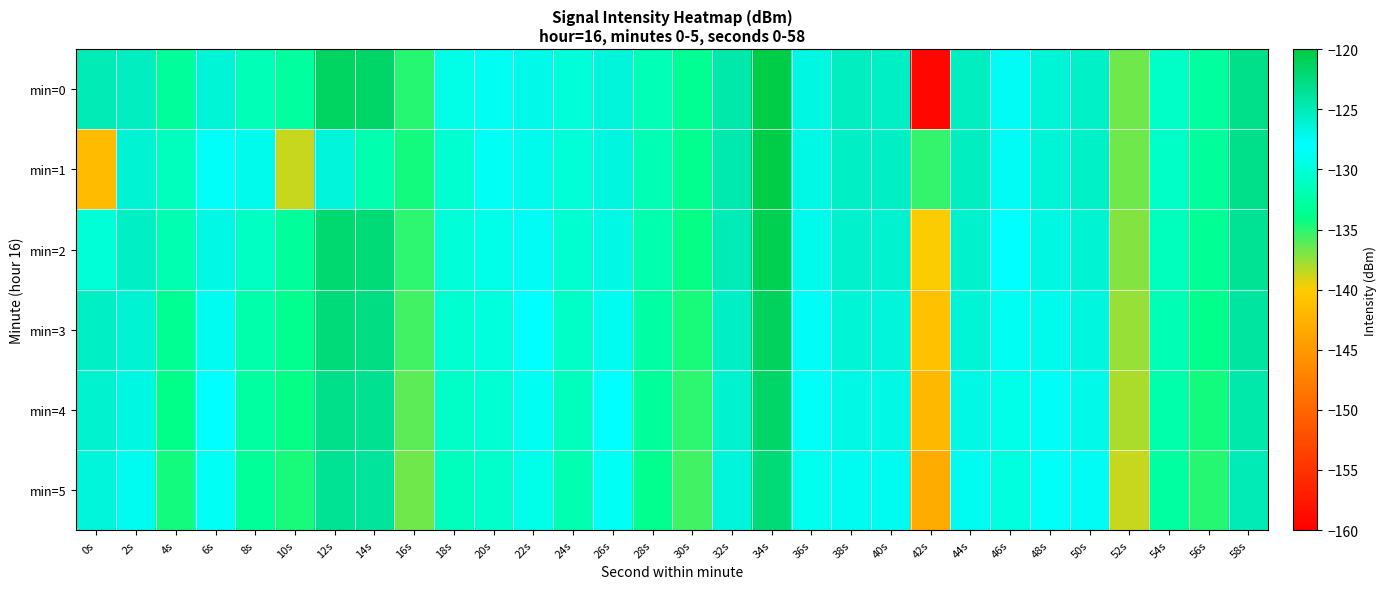

At how many categories does at least one series exceed -155?

30